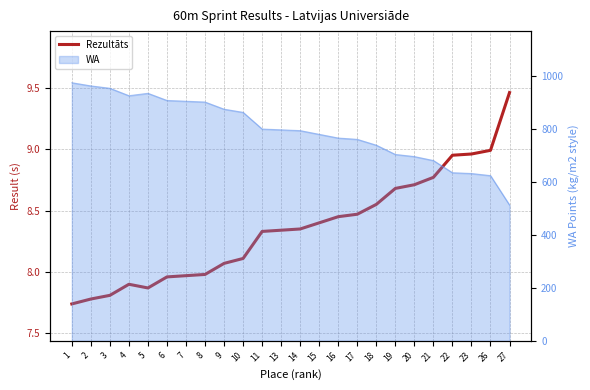

How many interior local peaks (higher than both neighbors) does the data have?

1